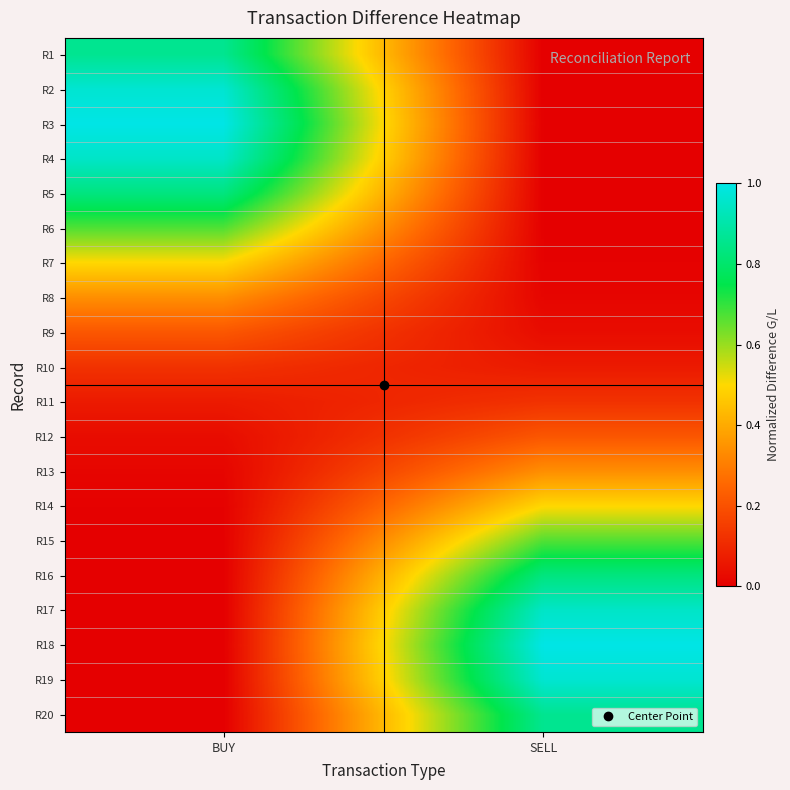

How many series are shown in this chart?

20